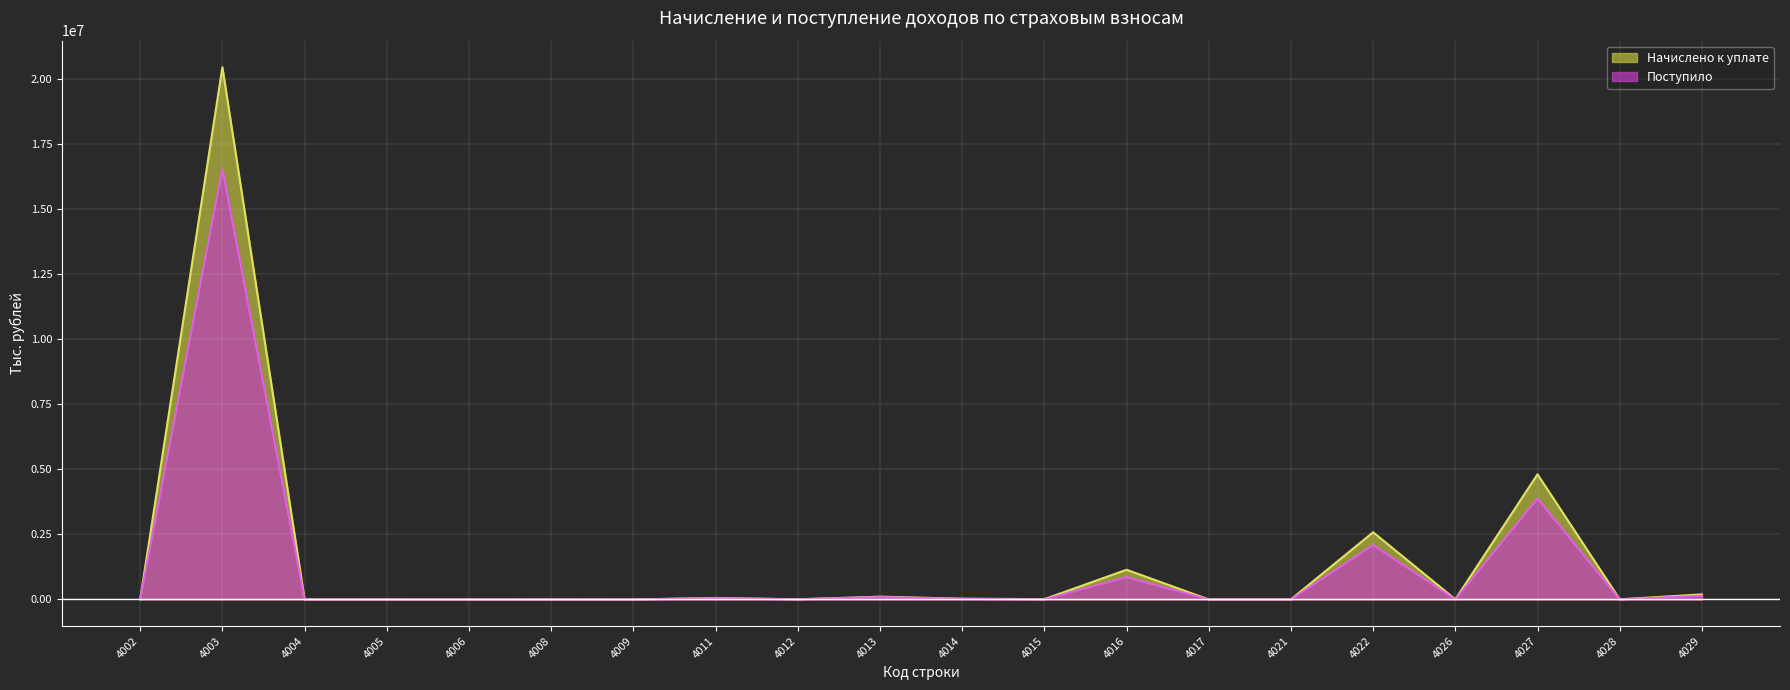

Reading right to left, extract all data points from this chart.

Начислено к уплате: 4029=194778	4028=4288	4027=4805947	4026=5996	4022=2580283	4021=3112	4017=1137	4016=1140492	4015=11657	4014=29159	4013=107362	4012=6077	4011=57356	4009=173	4008=601	4006=40	4005=608	4004=187	4003=20439165	4002=4888
Поступило: 4029=141221	4028=2836	4027=3878537	4026=1006	4022=2089641	4021=993	4017=459	4016=857854	4015=251	4014=21713	4013=90963	4012=5384	4011=48428	4009=105	4008=747	4006=1	4005=9	4004=-152	4003=16539949	4002=10518